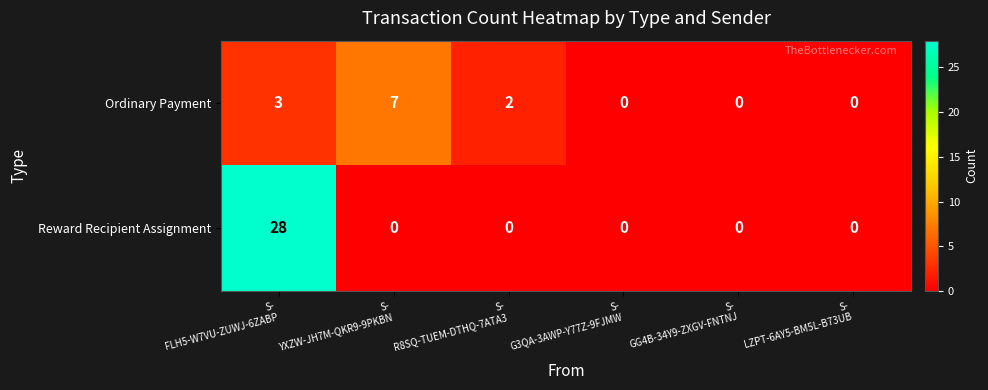

Reading left to right, extract all data points from this chart.

Ordinary Payment: 3	7	2	0	0	0
Reward Recipient Assignment: 28	0	0	0	0	0